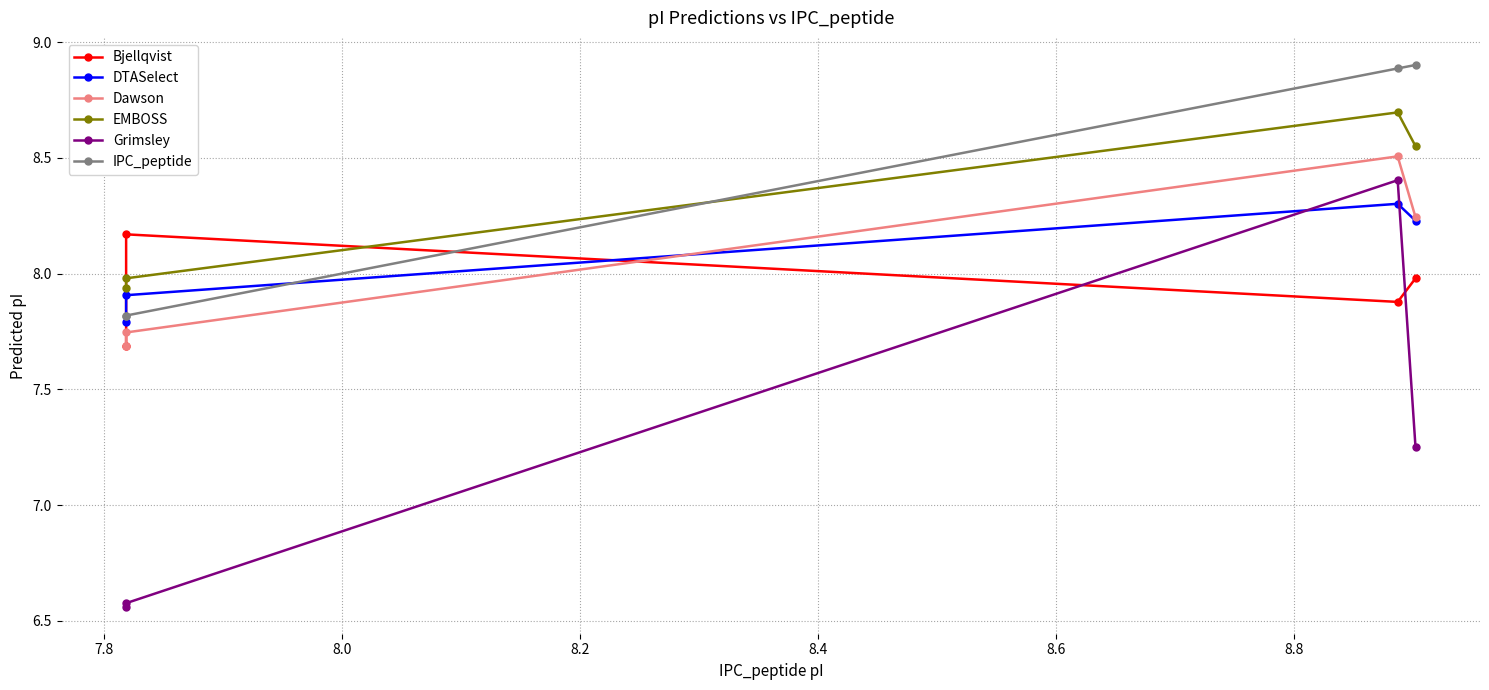

True or false: Dawson has more than 2 interior local peaks.

False